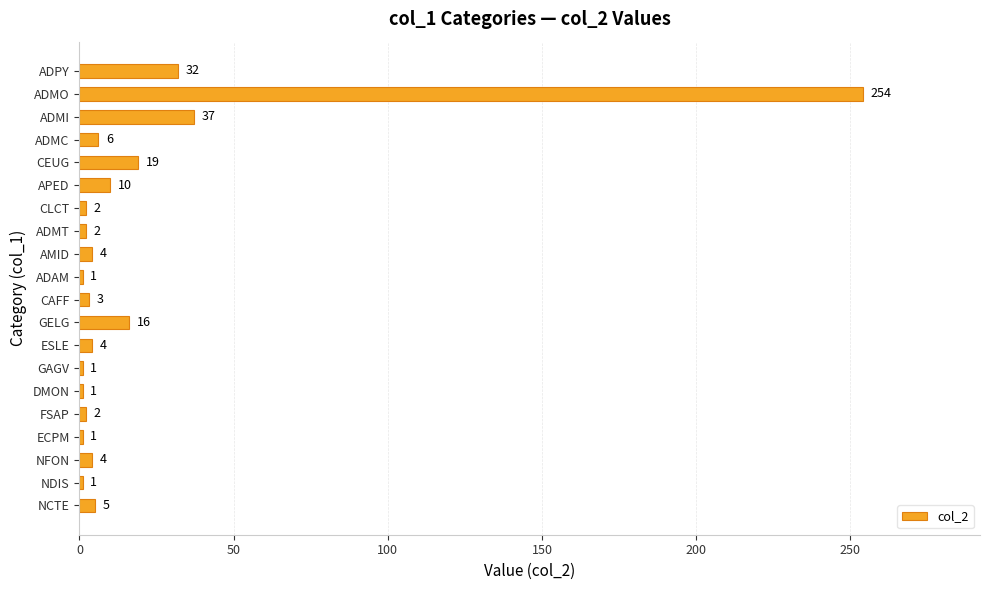

Which category has the highest value across all series?

ADMO